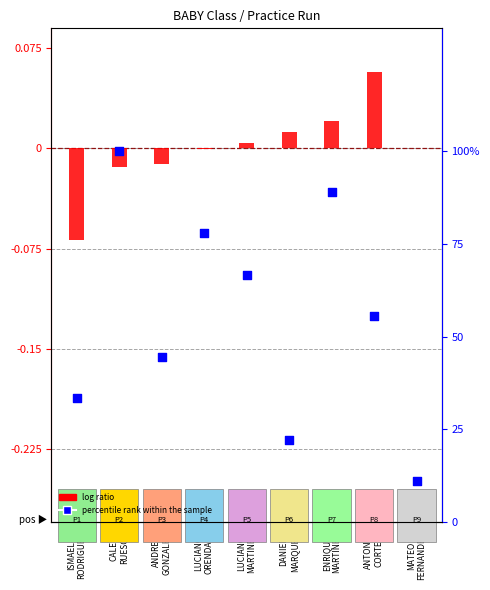

At how many categories does at least one series exceed 0?

9